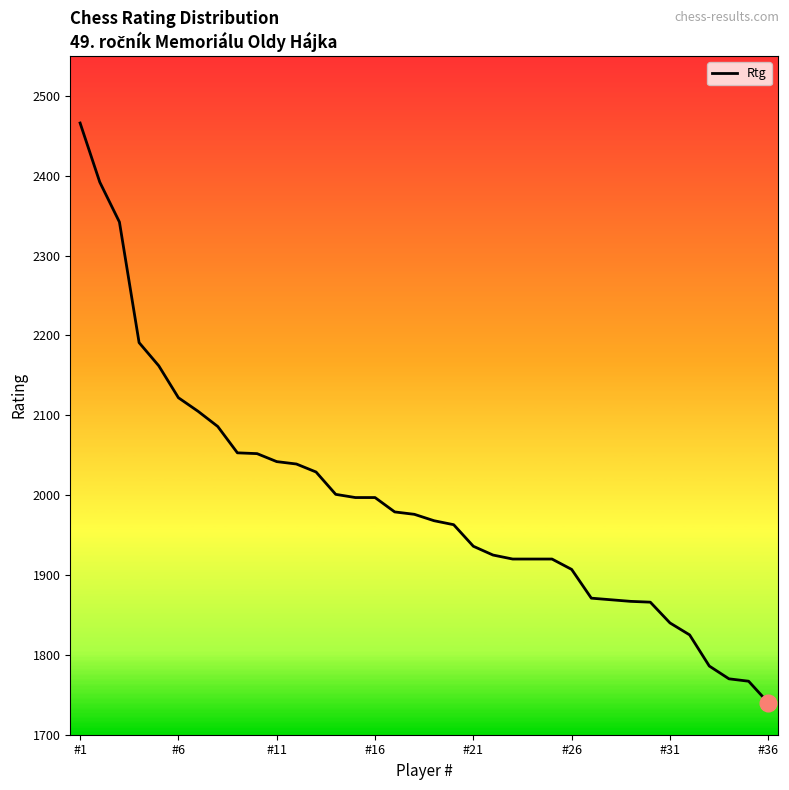

What is the smallest value displayed?

1740